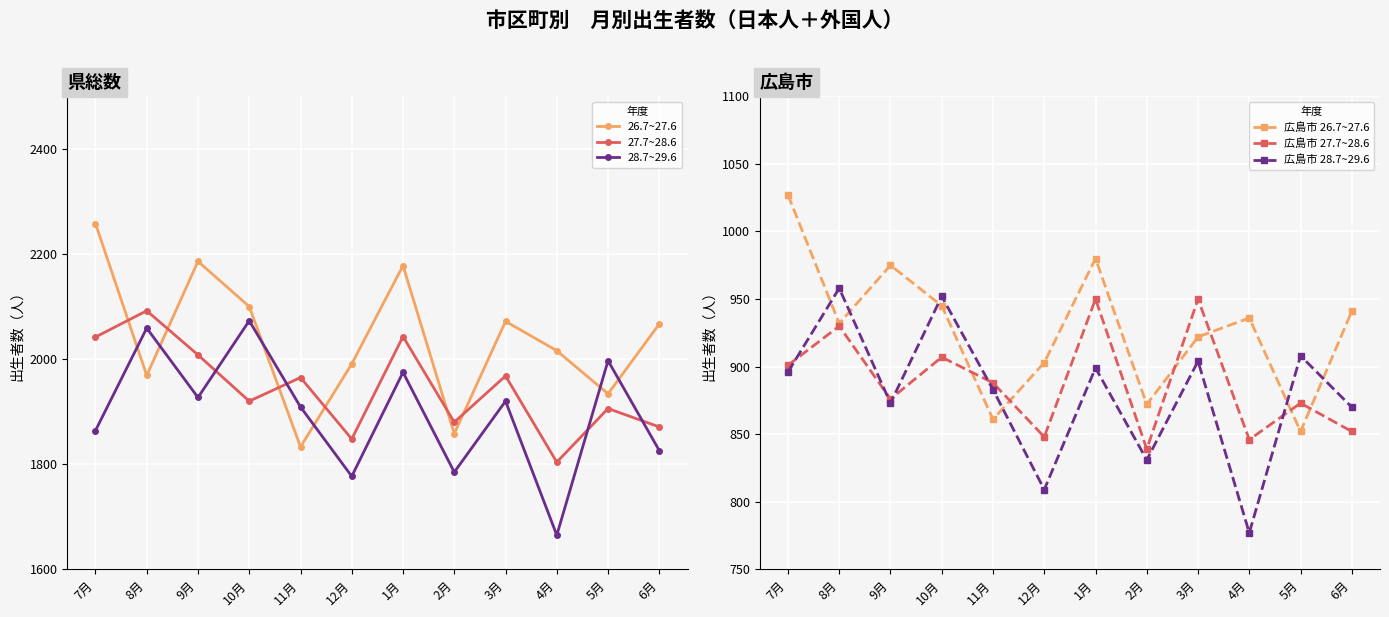

True or false: 28.7~29.6 and 広島市 27.7~28.6 cross at least once.

False